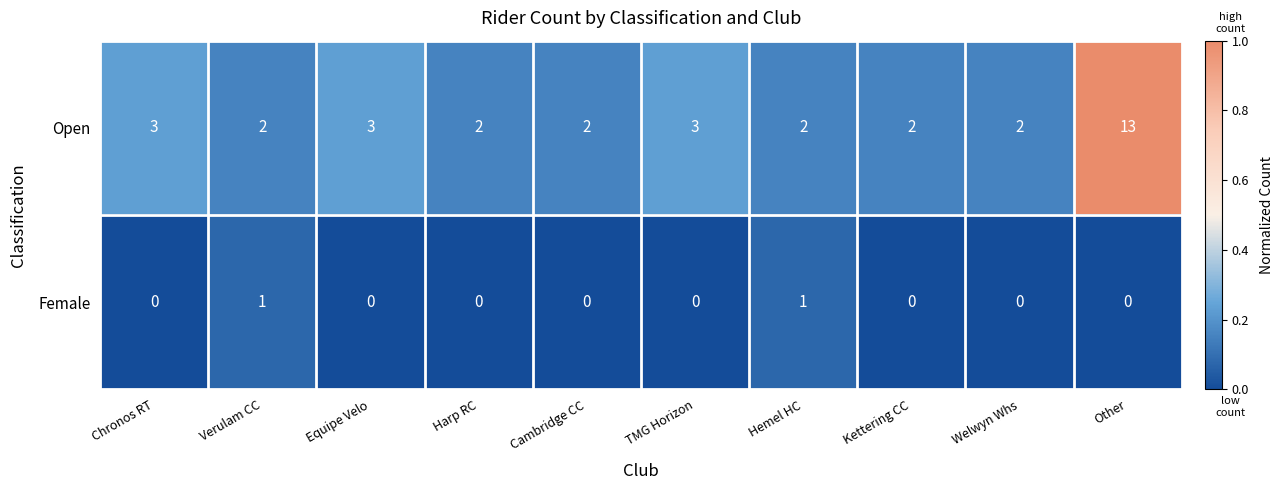

What is the total value across all series at Equipe Velo?

3